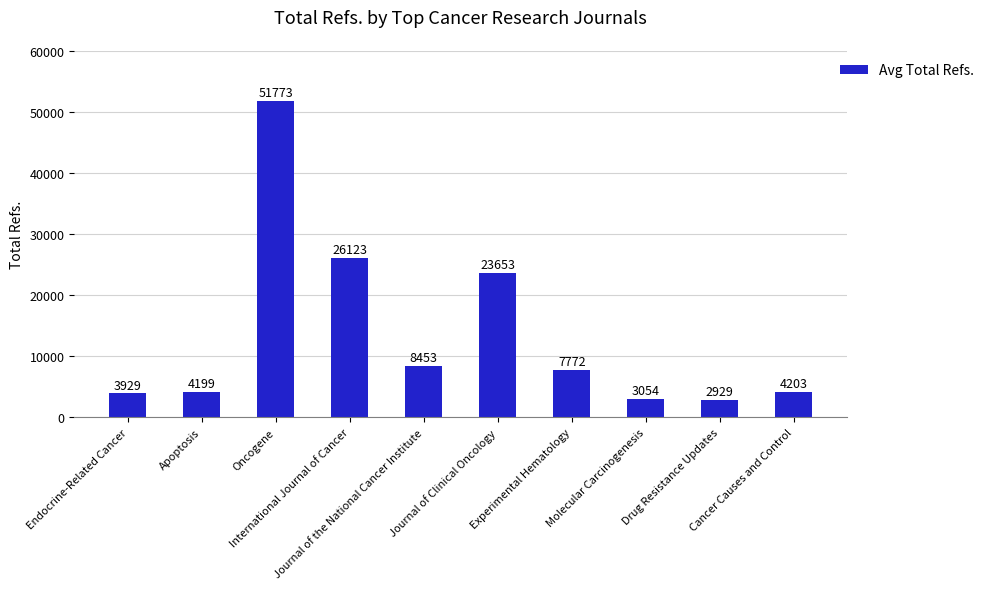

The chart shows a value of 8453 at Journal of the National Cancer Institute. True or false?

True